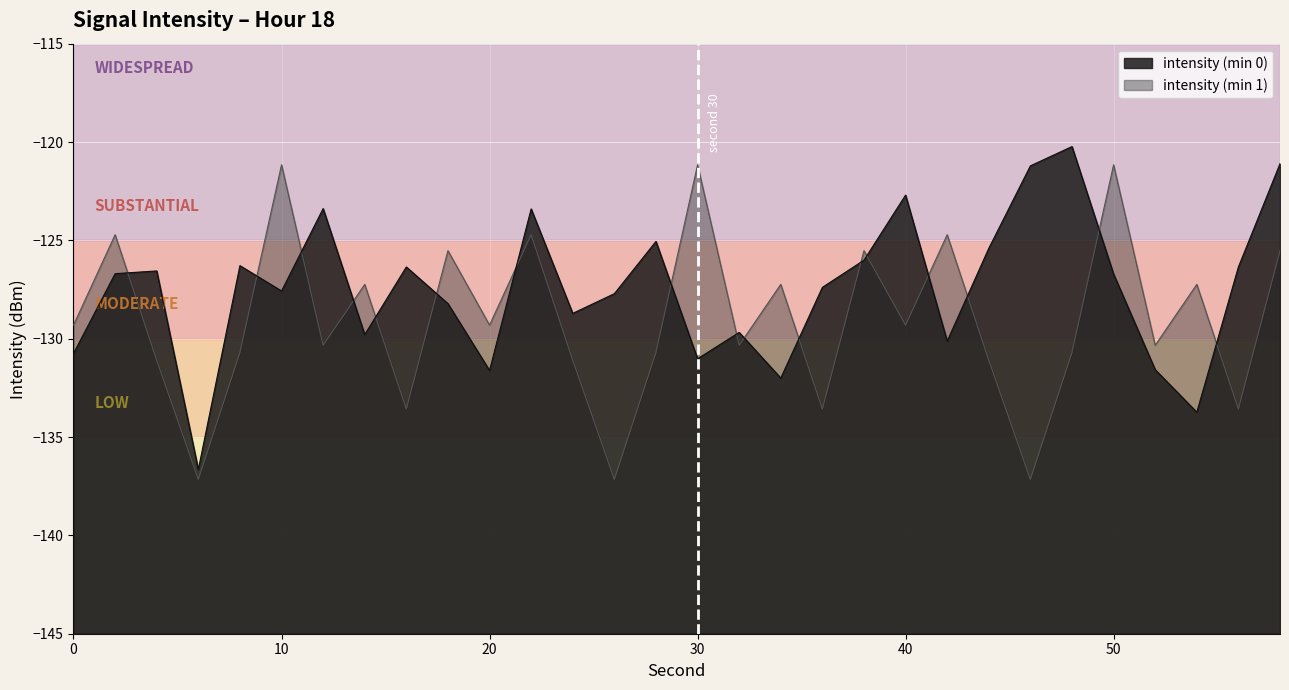

List the series in order of their peak value, lowest first.

intensity (min 1), intensity (min 0)